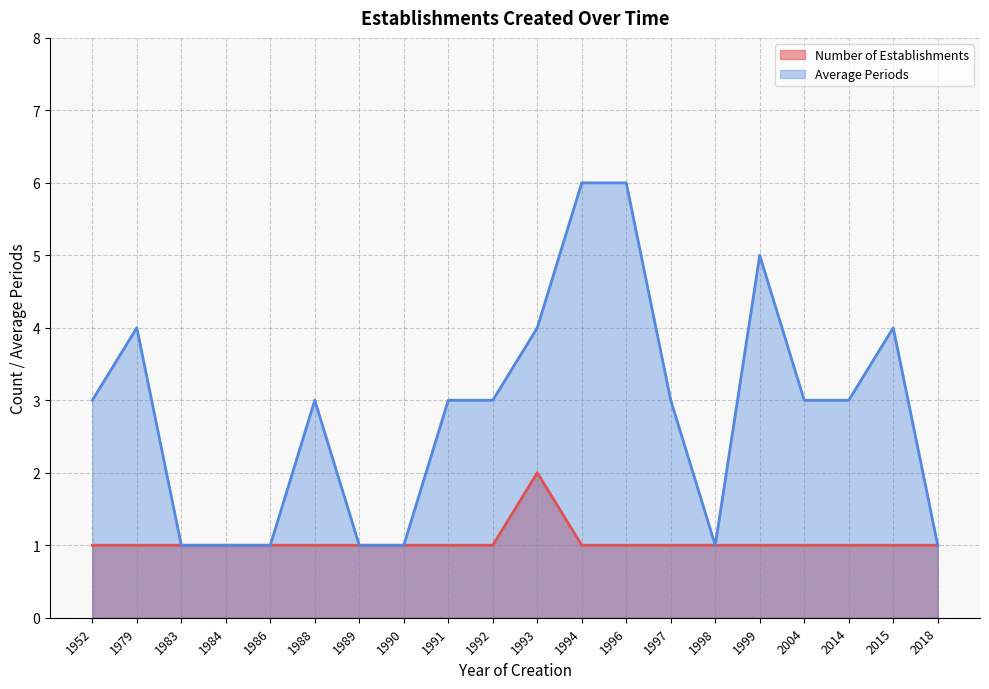

What is the difference between the maximum and second lowest values in the Number of Establishments (line) series?

1